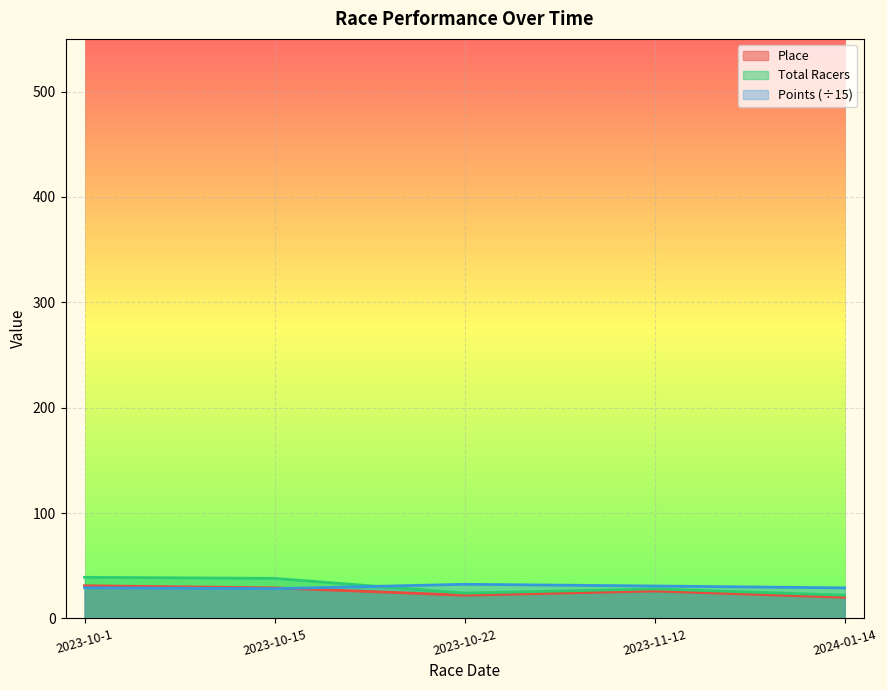

At how many categories does at least one series exceed 26?

5